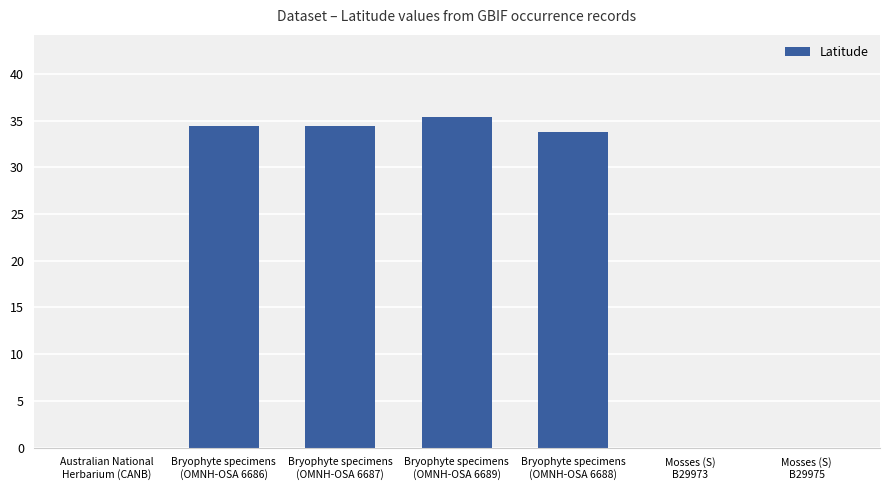

Which category has the highest value across all series?

Bryophyte specimens
(OMNH-OSA 6689)